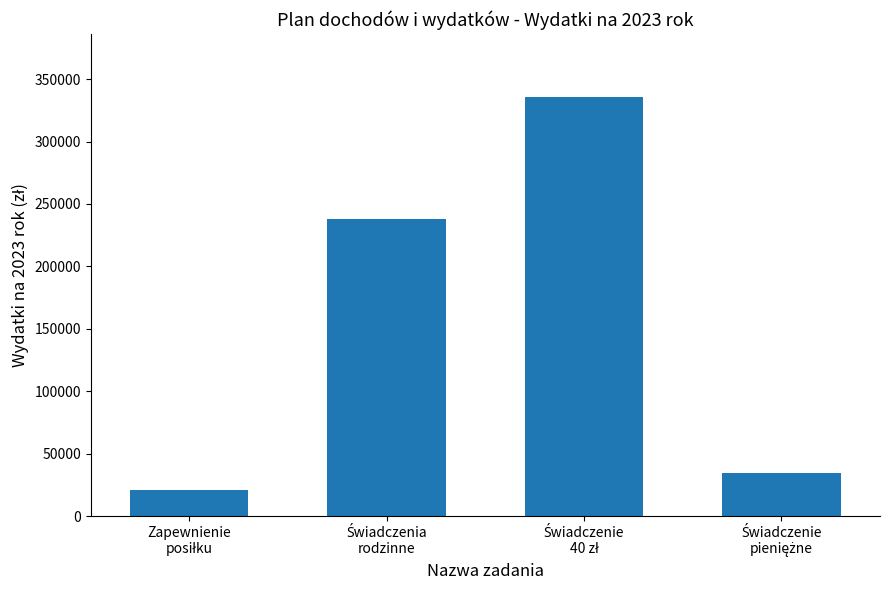

What is the minimum value shown in the chart?

20725